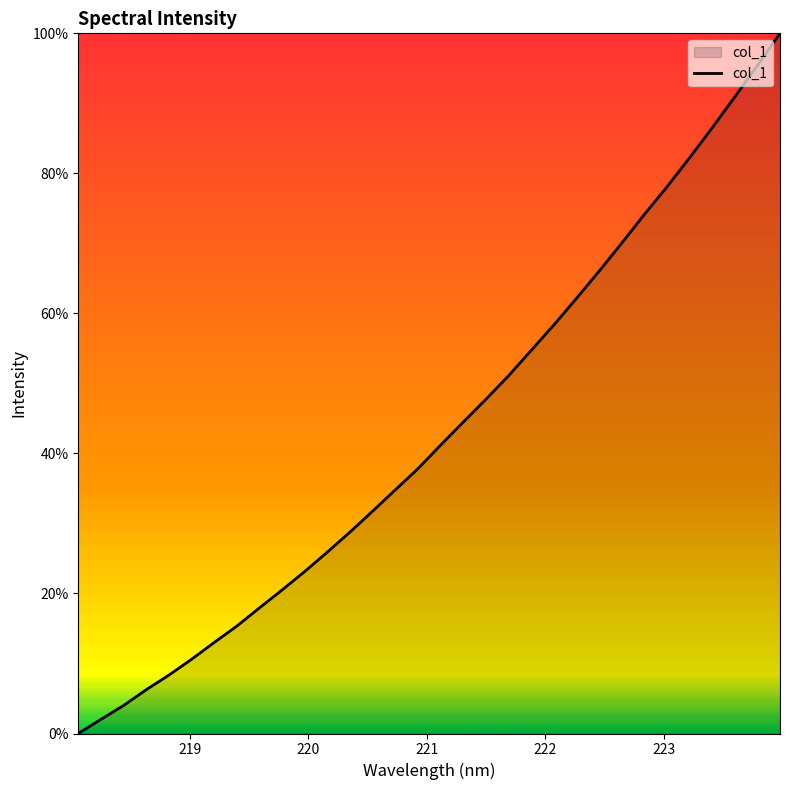

What is the greatest value displayed?

100.0